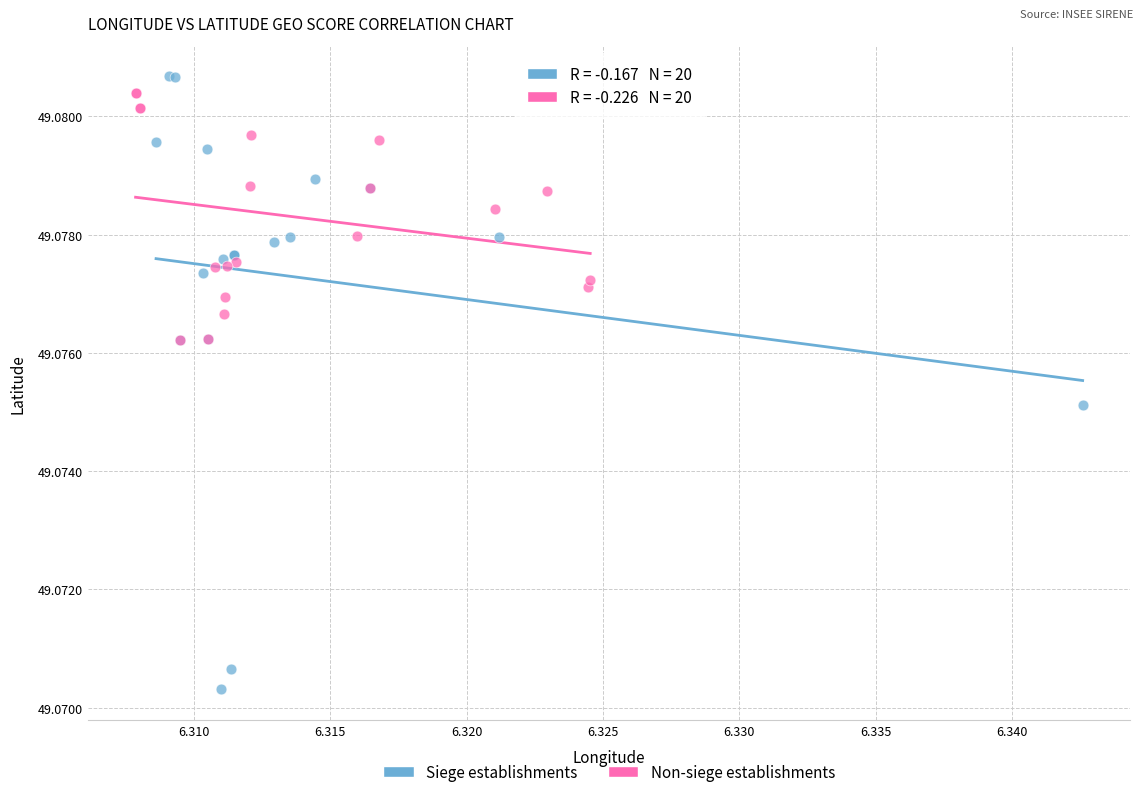

Which series reaches the maximum Y coordinate?

Siege establishments